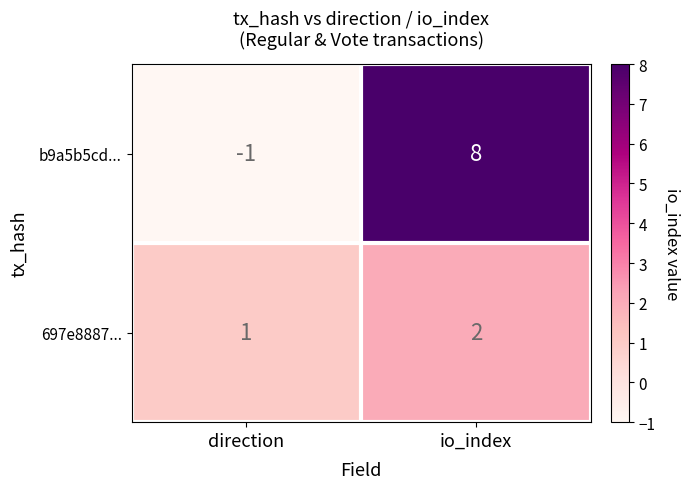

What is the sum of all 697e8887... values?

3